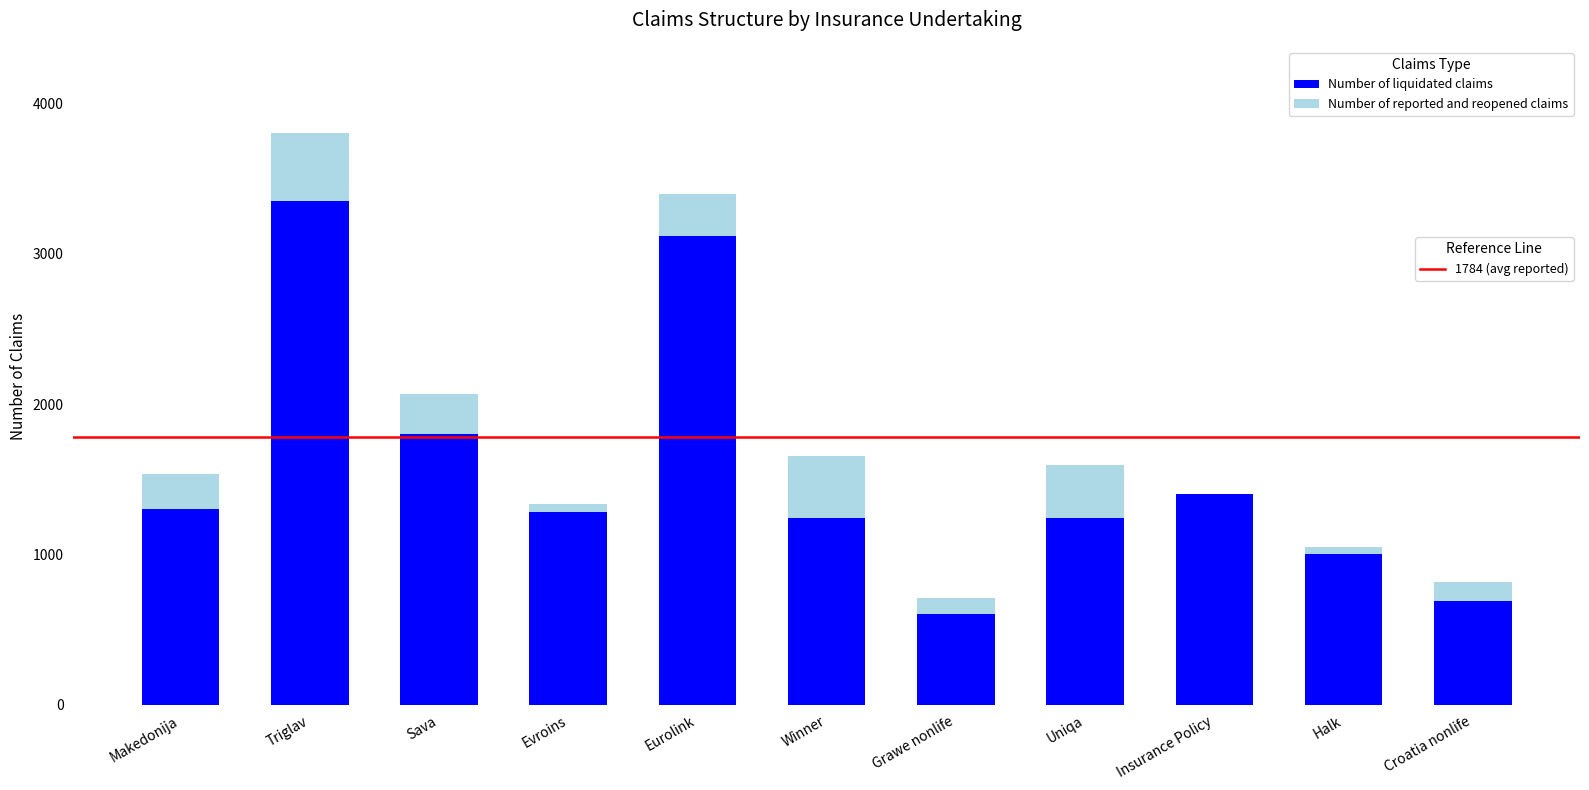

What is the total value across all series at Winner?

1654